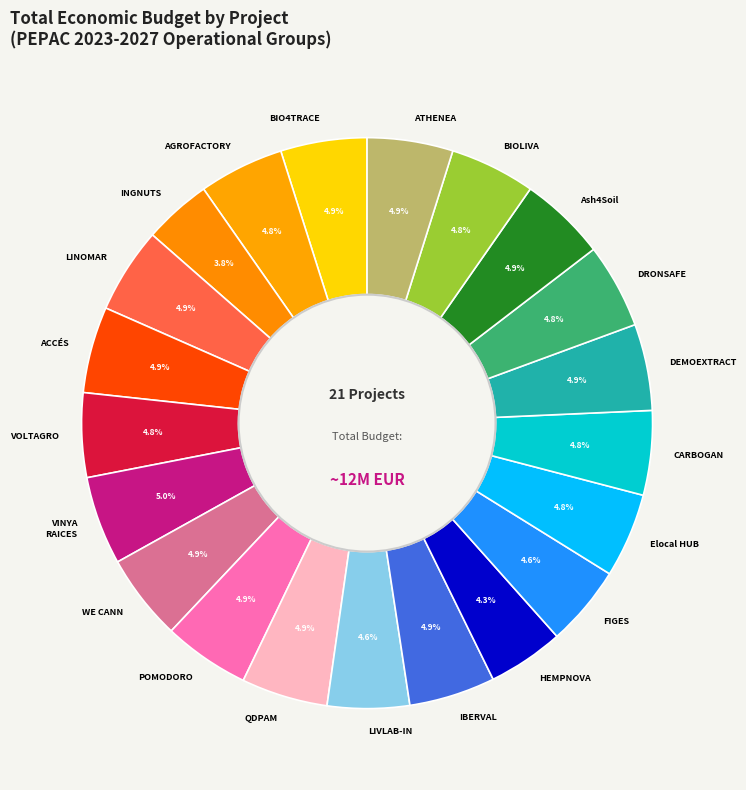

How many segments does this pie chart have?

21